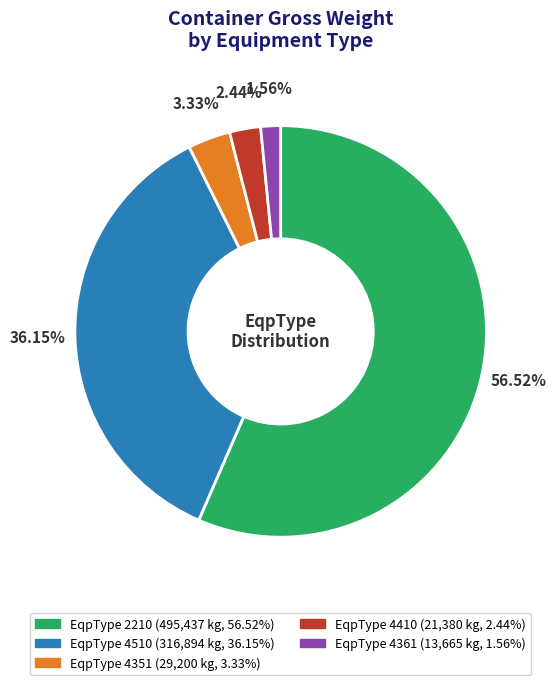

To the nearest percent, what is the difference between the largest and smallest slice percentages?

55%